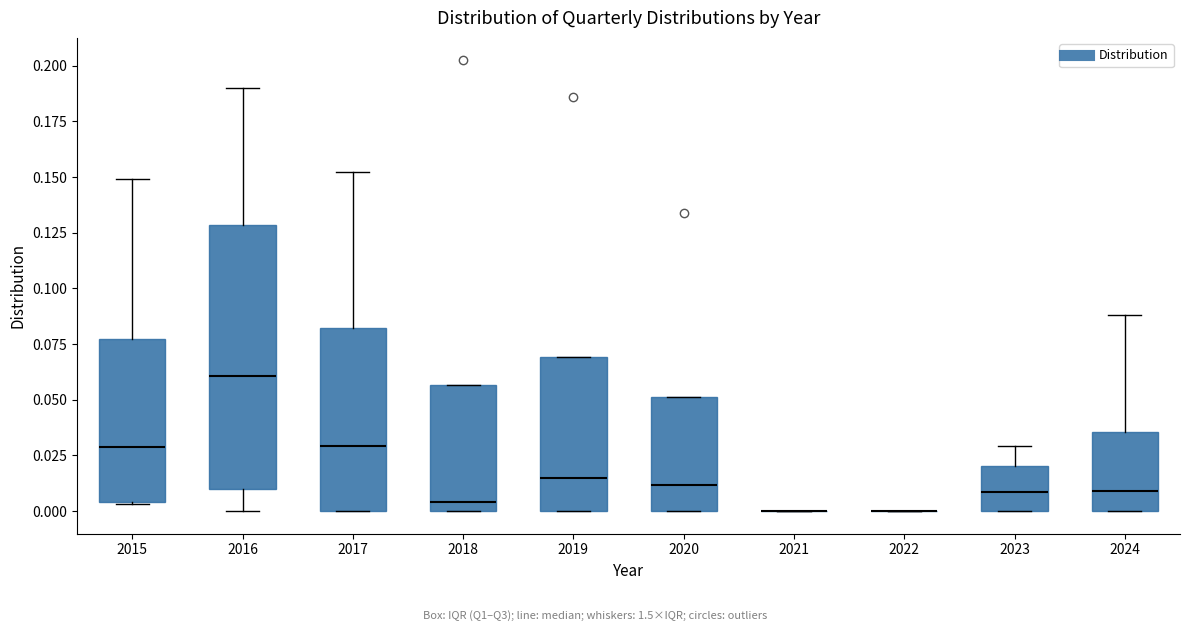

Reading left to right, transcribe this box plot: for each box, give where its median line is, the range the box spans, and where its two whiskers end, as read against the y-axis. The values are not printed on the chart, so give them approximately, as read against the axis.

2015: median 0.030, box 0.005 to 0.075, whiskers 0.005 to 0.150
2016: median 0.060, box 0.010 to 0.130, whiskers 0.000 to 0.190
2017: median 0.030, box 0.000 to 0.080, whiskers 0.000 to 0.150
2018: median 0.005, box 0.000 to 0.055, whiskers 0.000 to 0.055
2019: median 0.015, box 0.000 to 0.070, whiskers 0.000 to 0.070
2020: median 0.010, box 0.000 to 0.050, whiskers 0.000 to 0.050
2021: box collapsed to a line at 0.000, whiskers 0.000 to 0.000
2022: box collapsed to a line at 0.000, whiskers 0.000 to 0.000
2023: median 0.010, box 0.000 to 0.020, whiskers 0.000 to 0.030
2024: median 0.010, box 0.000 to 0.035, whiskers 0.000 to 0.090